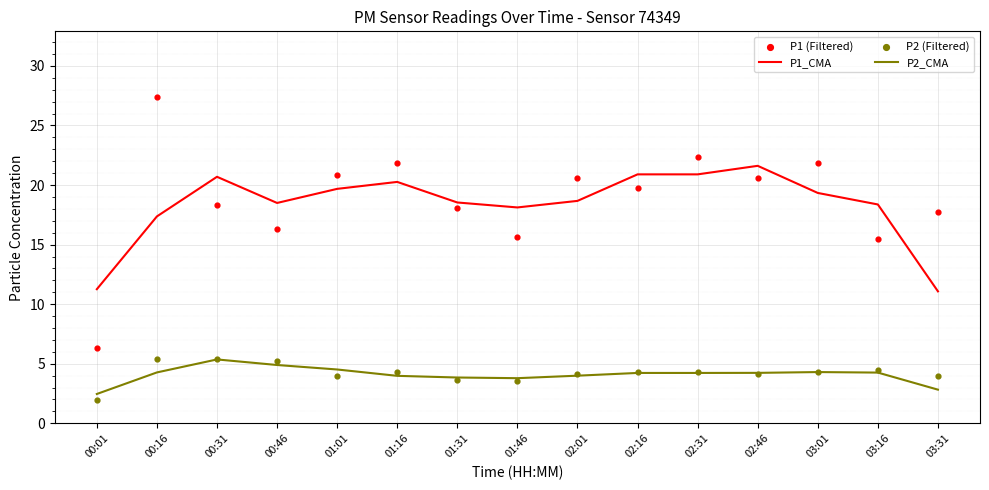

What are all the series names shown in the legend?

P1_CMA, P2_CMA, P1 (Filtered), P2 (Filtered)